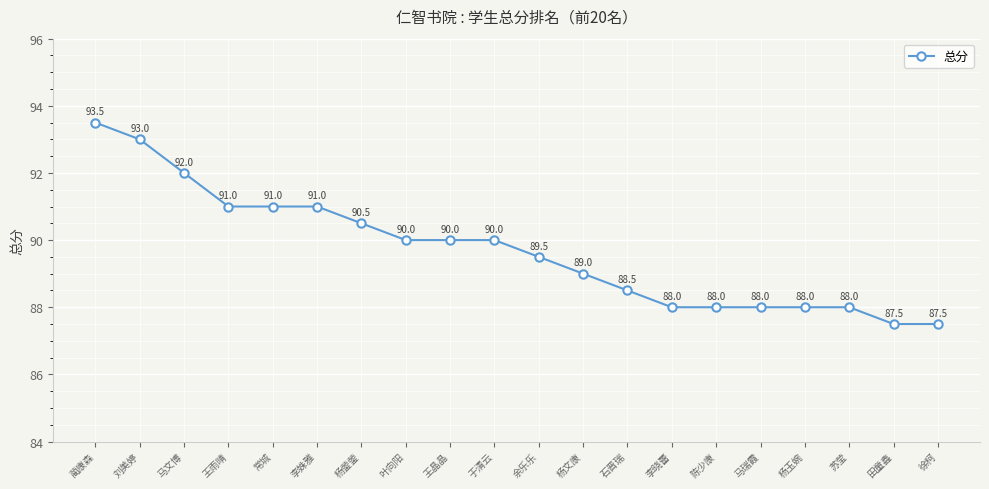

Does the chart have visible grid lines?

Yes